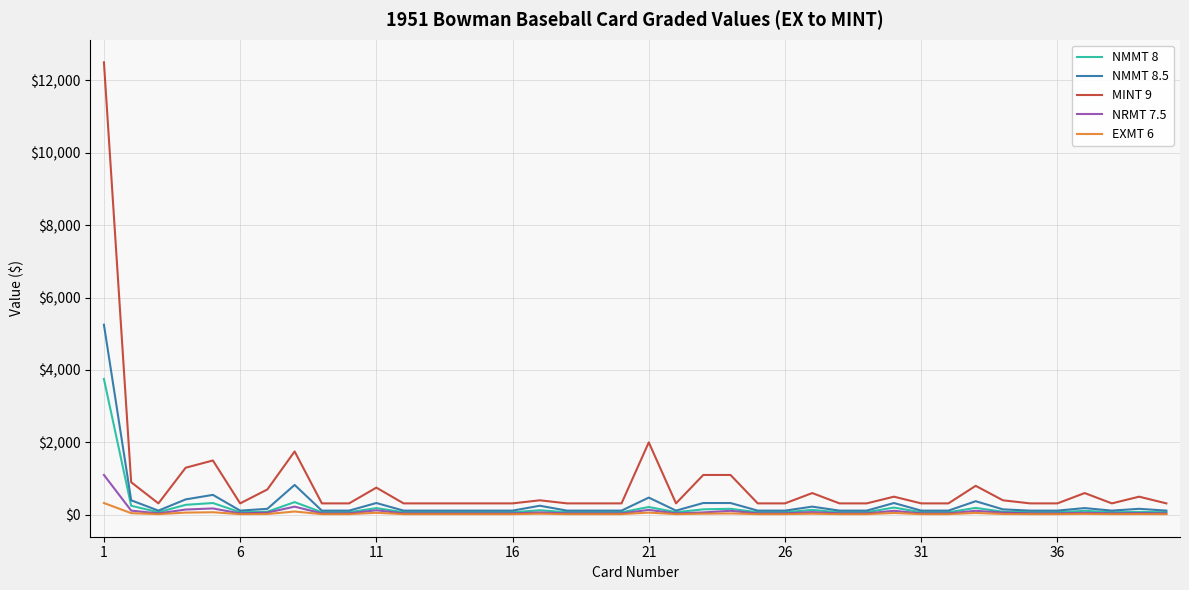

Is this an area chart (filled region under the line)?

No